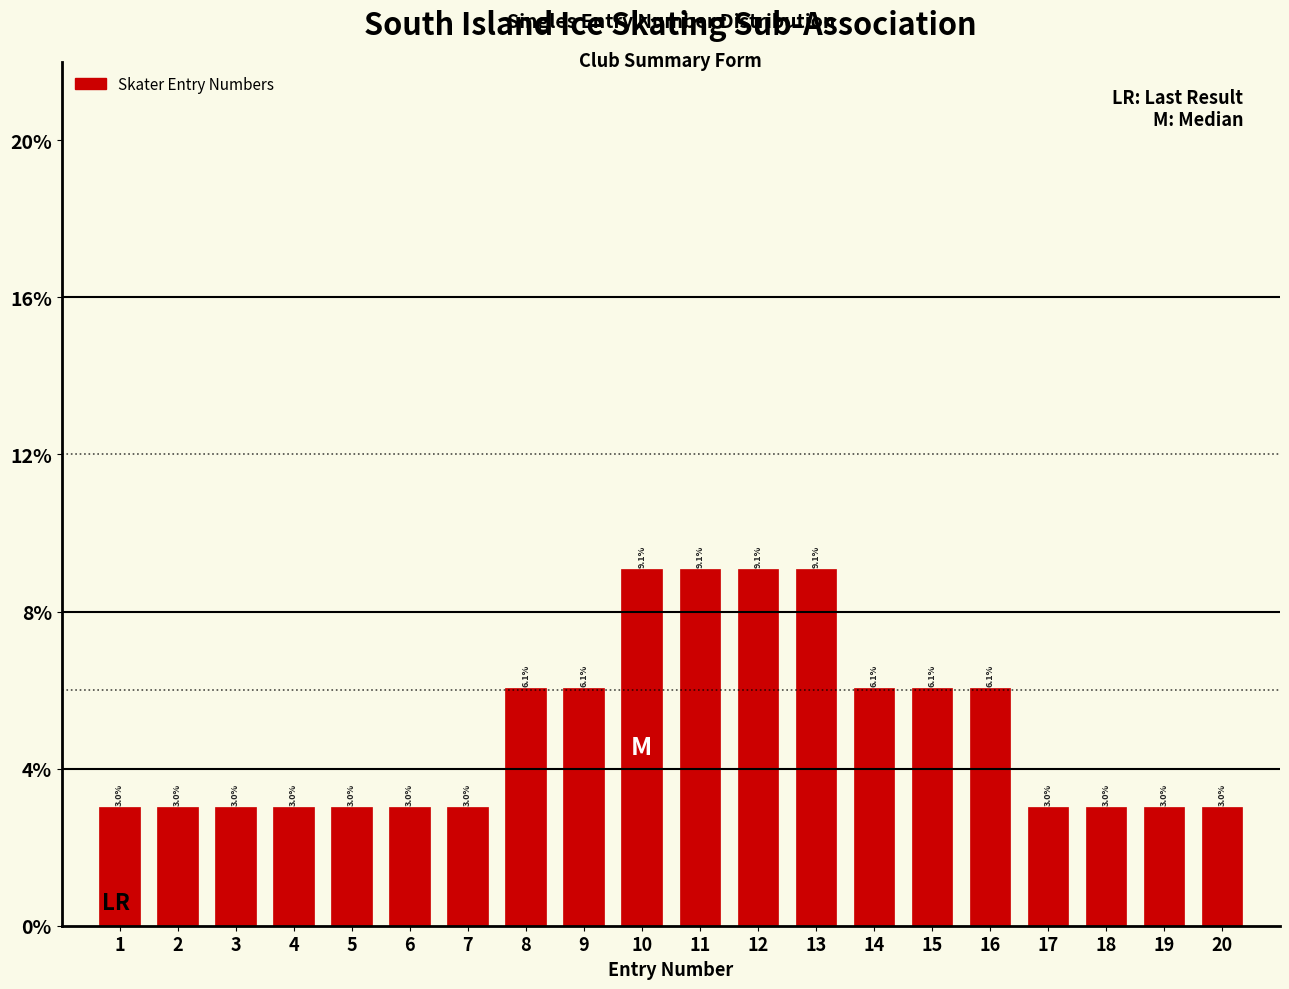

Reading right to left, transcribe all the data shown in this chart.

3.0	3.0	3.0	3.0	6.1	6.1	6.1	9.1	9.1	9.1	9.1	6.1	6.1	3.0	3.0	3.0	3.0	3.0	3.0	3.0